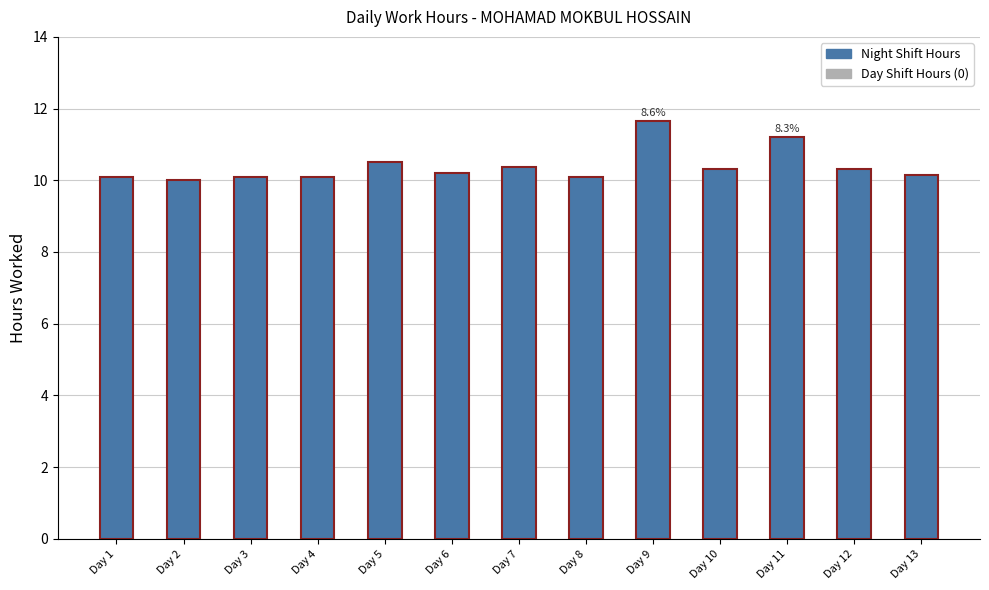

What is the value of the 9th bar from the left?

11.7